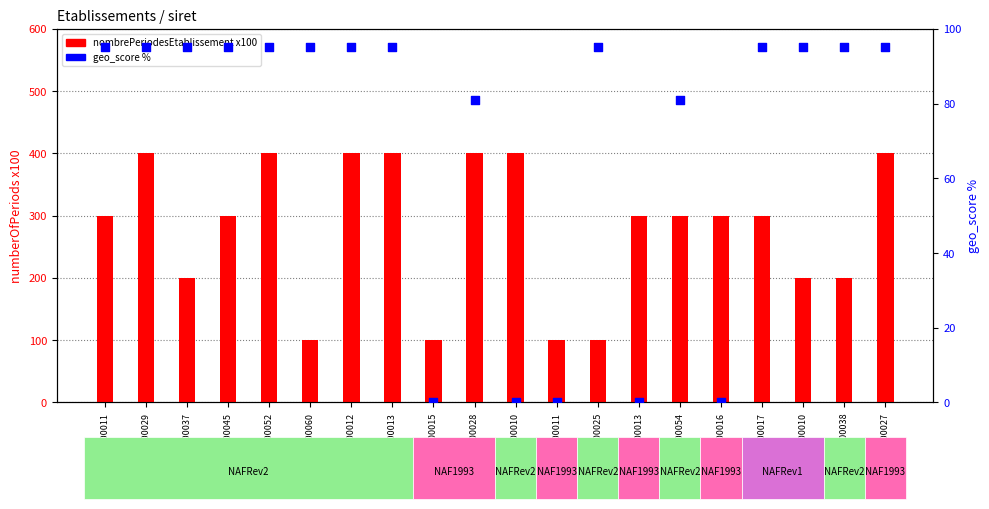

Which series contains the highest Y value?

nombrePeriodesEtablissement